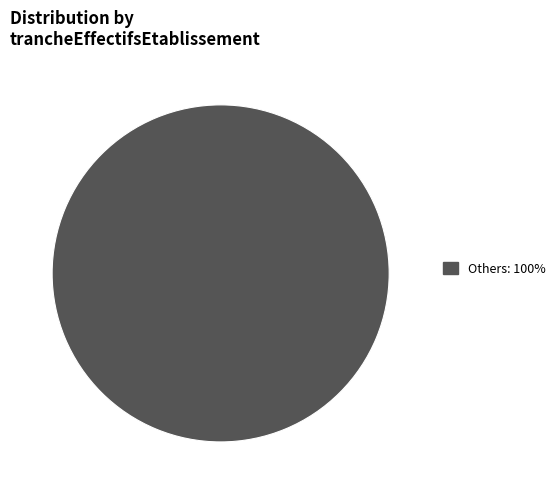

Is there a majority slice in this chart?

Yes